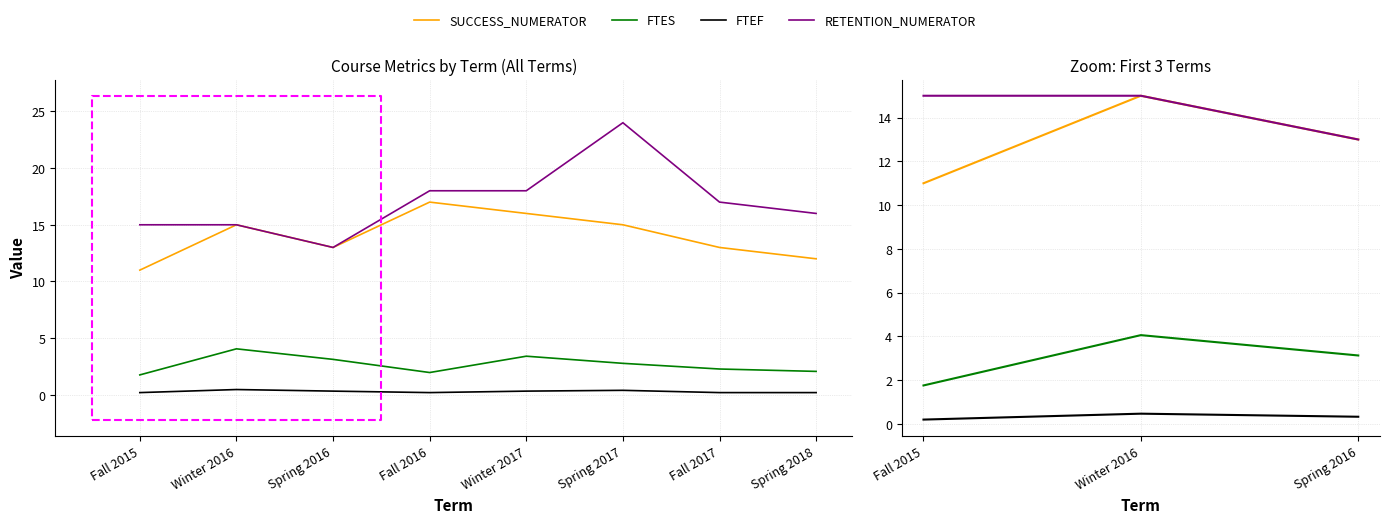

What is the label of the 3rd point from the left?

Spring 2016